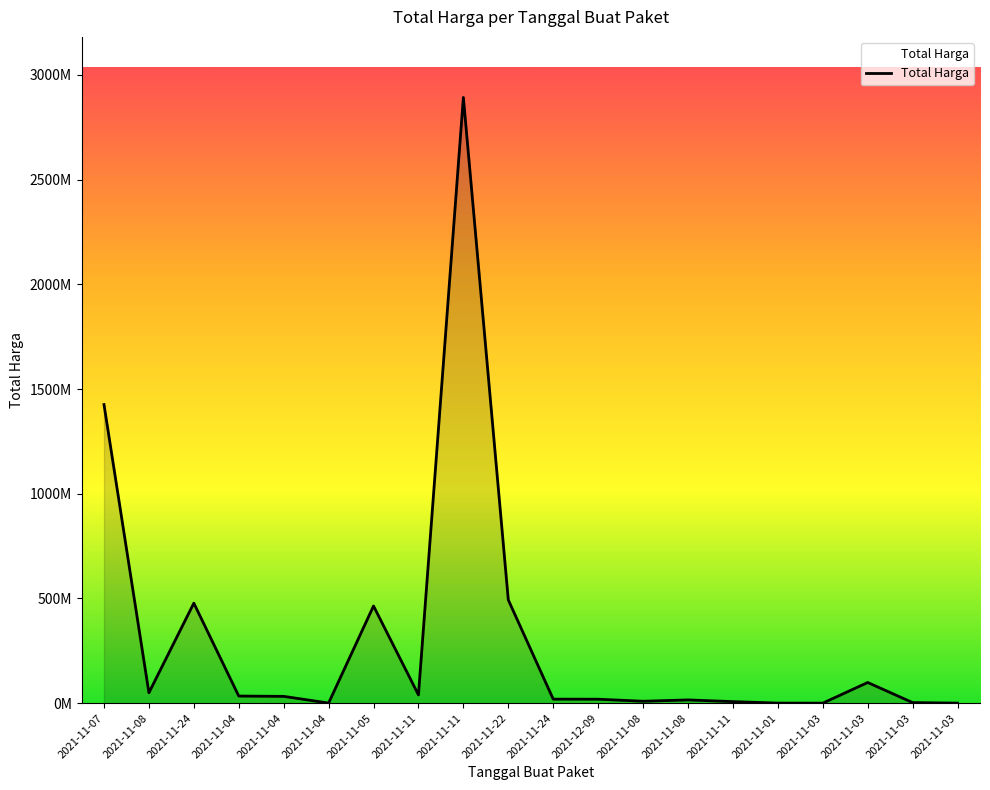

Which has a higher value, 2021-11-03 or 2021-11-08?

2021-11-08